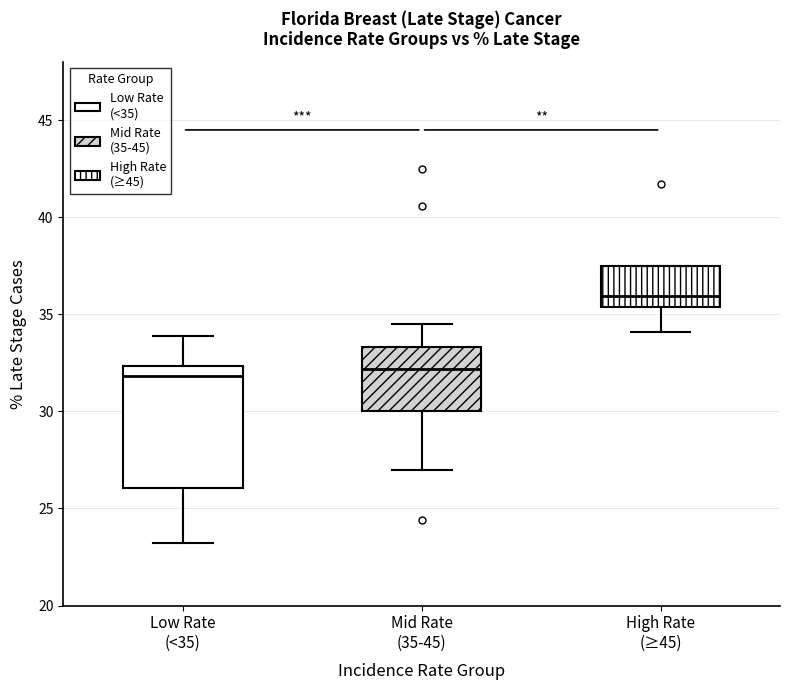

Reading left to right, transcribe this box plot: for each box, give where its median line is, the range the box spans, and where its two whiskers end, as read against the y-axis. The values are not printed on the chart, so give them approximately, as read against the axis.

Low Rate (<35): median 32.0, box 26.0 to 32.5, whiskers 23.0 to 34.0
Mid Rate (35-45): median 32.0, box 30.0 to 33.5, whiskers 27.0 to 34.5
High Rate (≥45): median 36.0, box 35.5 to 37.5, whiskers 34.0 to 37.5